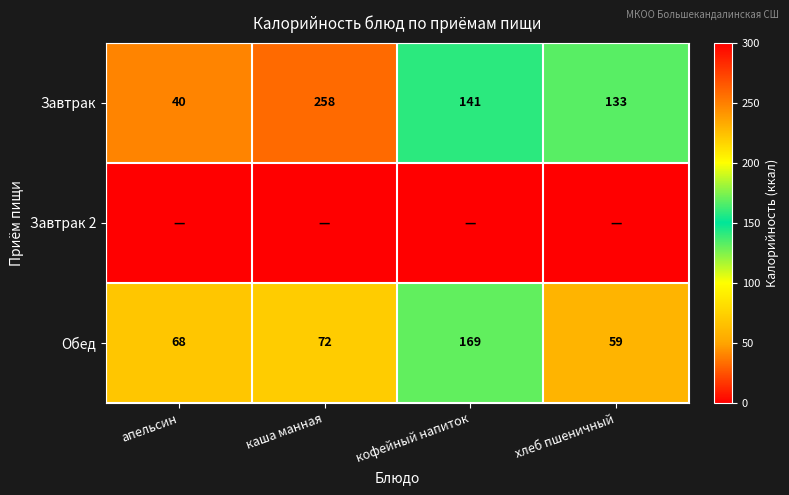

Where is Завтрак nearest to the value 149?

кофейный напиток